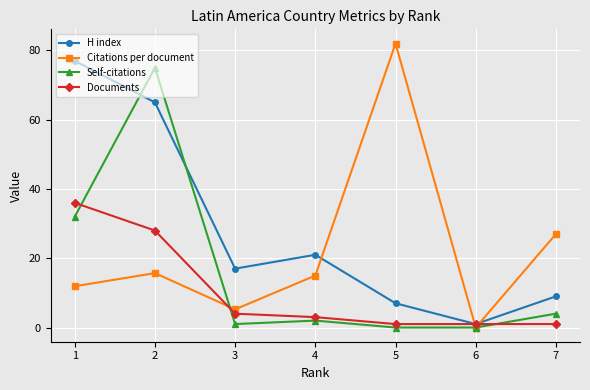

What are all the series names shown in the legend?

H index, Citations per document, Self-citations, Documents